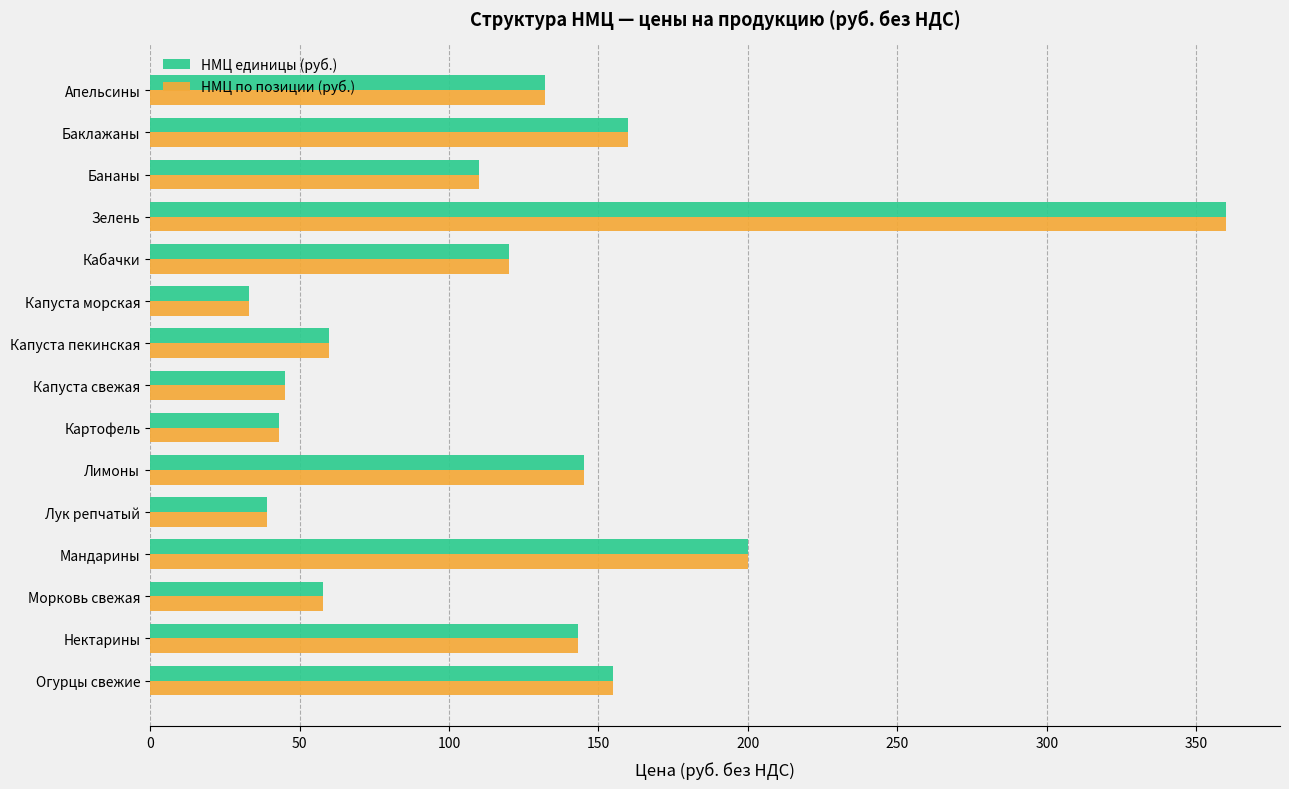

True or false: НМЦ по позиции (руб.) has a value of 200 at Мандарины.

True